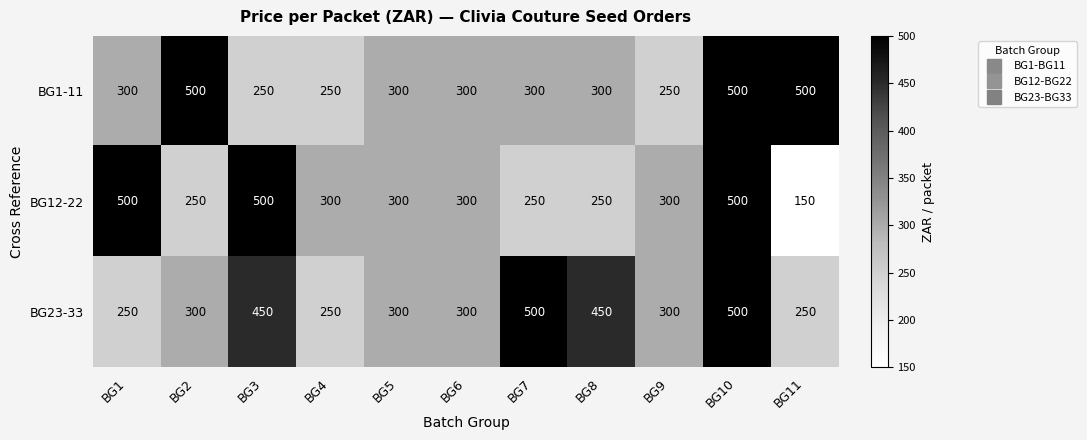

The BG1-11 series shows 426 at BG7. True or false?

False